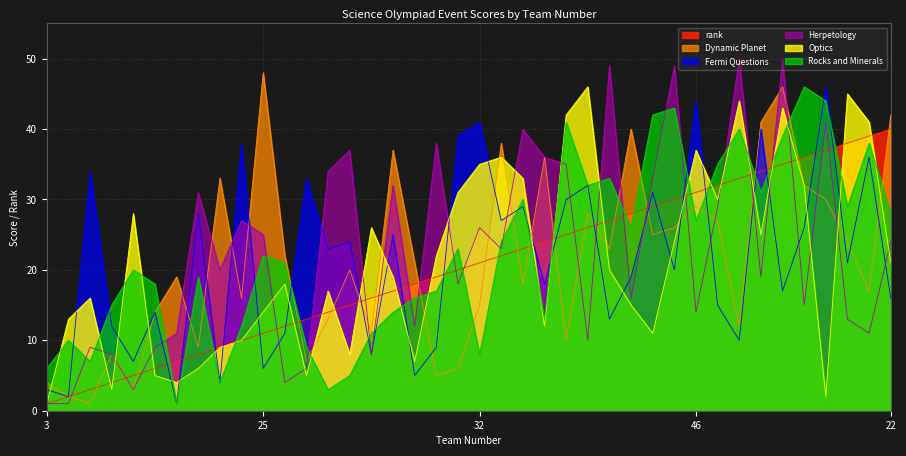

True or false: Dynamic Planet and Fermi Questions cross at least once.

True